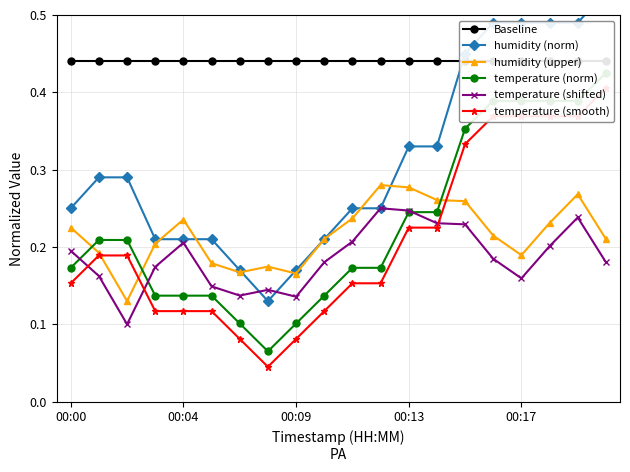

True or false: humidity (upper) and temperature (shifted) cross at least once.

False